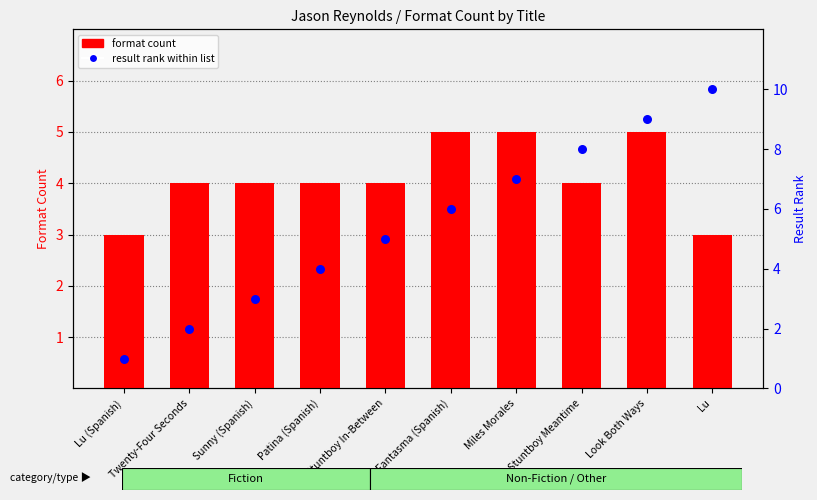

What are all the series names shown in the legend?

format count, result rank within list